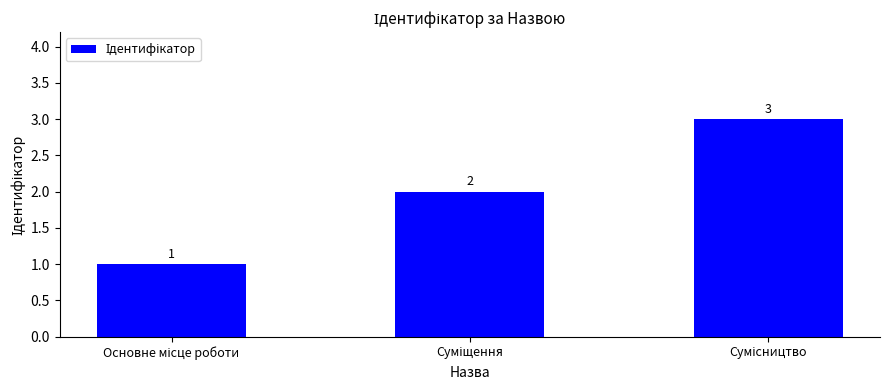

How many values are between 1 and 3?

3